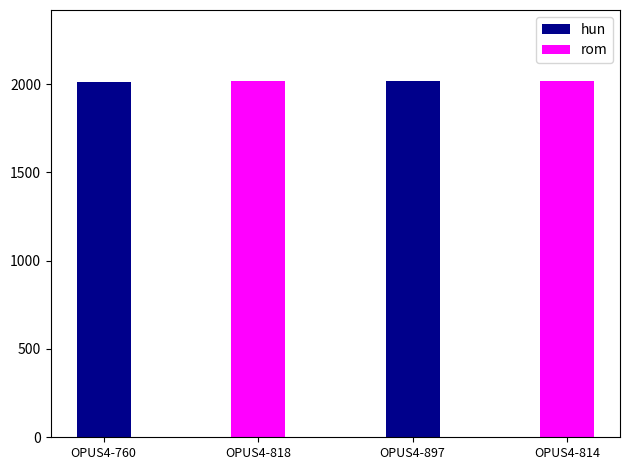

What is the average value of the rom series?

2015